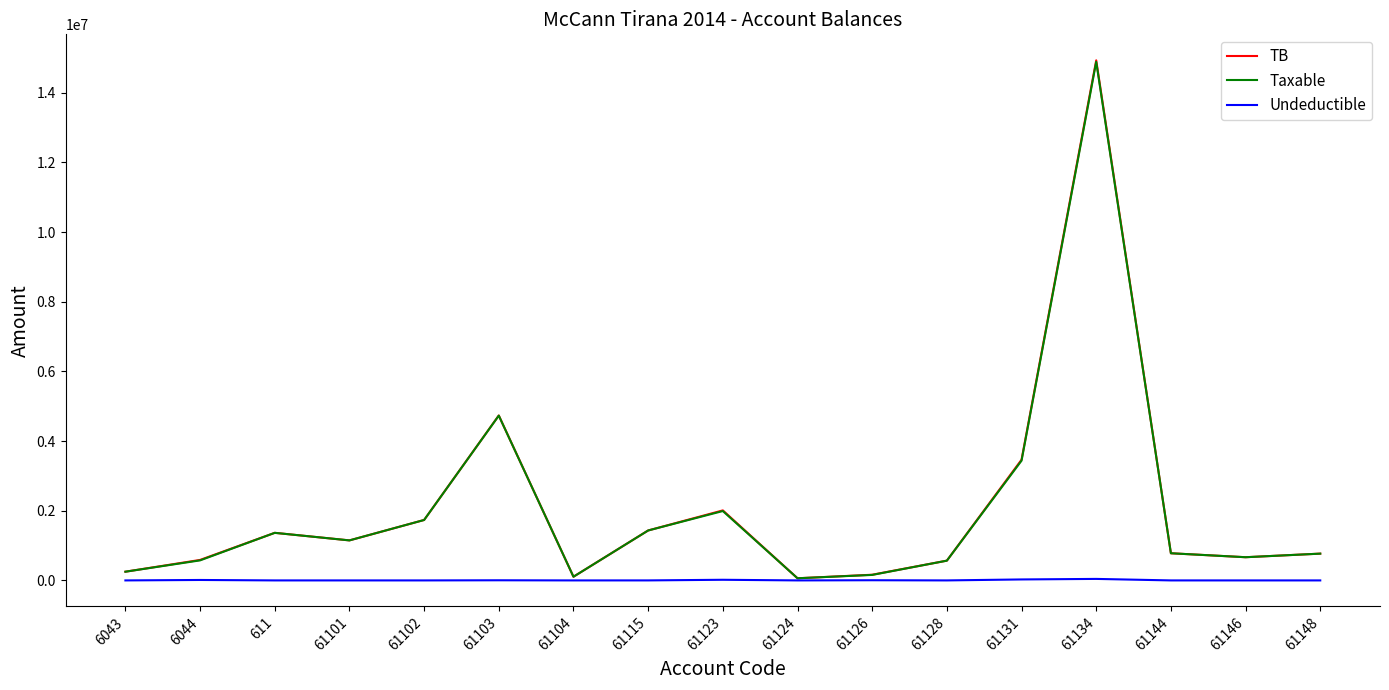

What is the average value of the TB series?

2045780.1